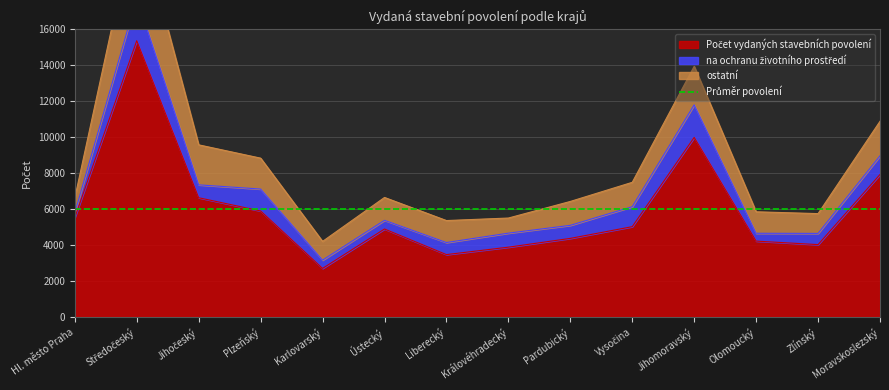

Is it true that ostatní equals 2149 at Jihomoravský?

True